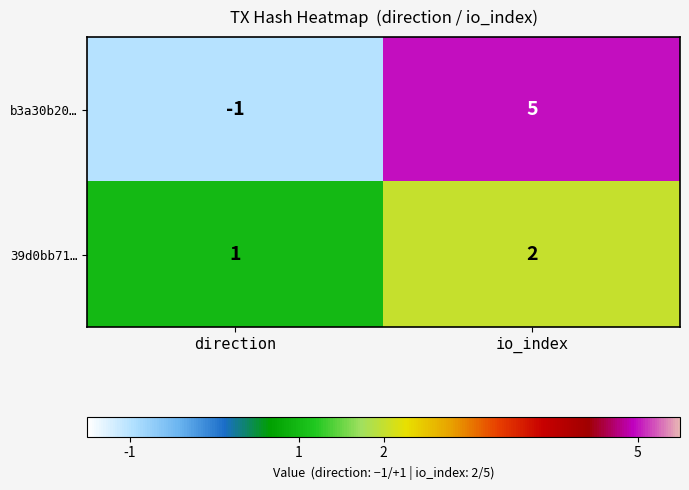

Reading right to left, transcribe all the data shown in this chart.

b3a30b20…: 5	-1
39d0bb71…: 2	1